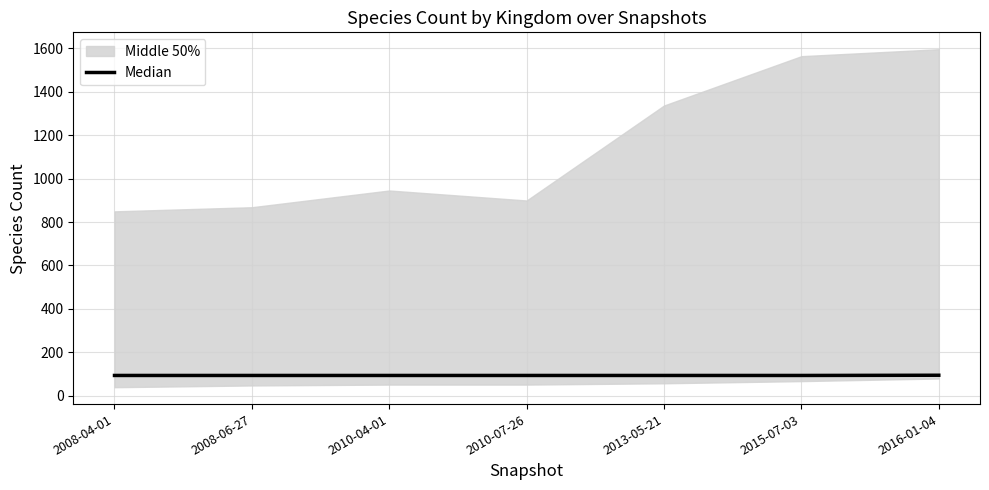

The value at 2008-04-01 is 147. True or false?

False